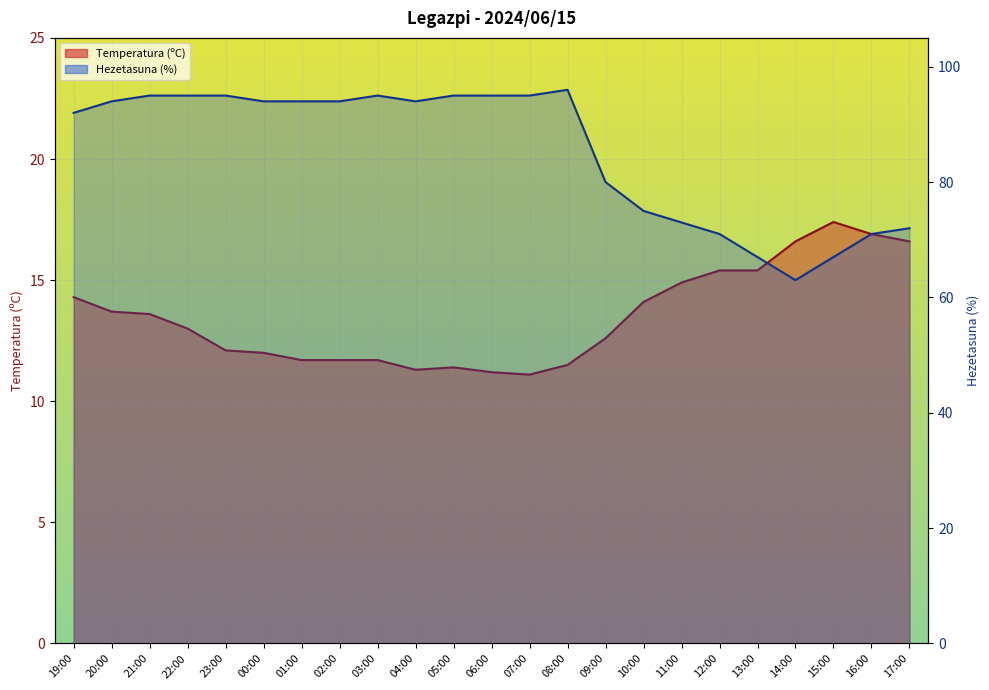

Between 13:00 and 11:00, which is larger?

13:00